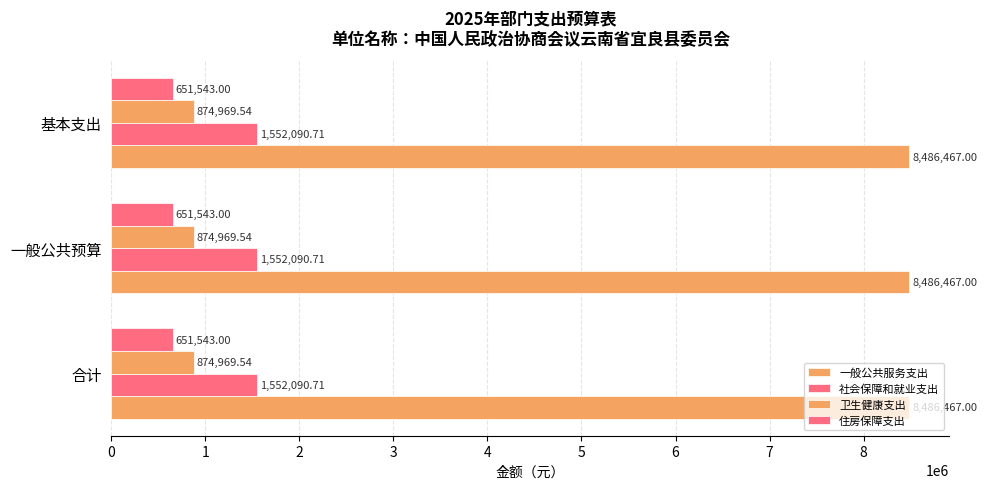

Reading left to right, what are all the values shown in this chart?

一般公共服务支出: 合计=8486467.0	一般公共预算=8486467.0	基本支出=8486467.0
社会保障和就业支出: 合计=1552090.7	一般公共预算=1552090.7	基本支出=1552090.7
卫生健康支出: 合计=874969.5	一般公共预算=874969.5	基本支出=874969.5
住房保障支出: 合计=651543.0	一般公共预算=651543.0	基本支出=651543.0